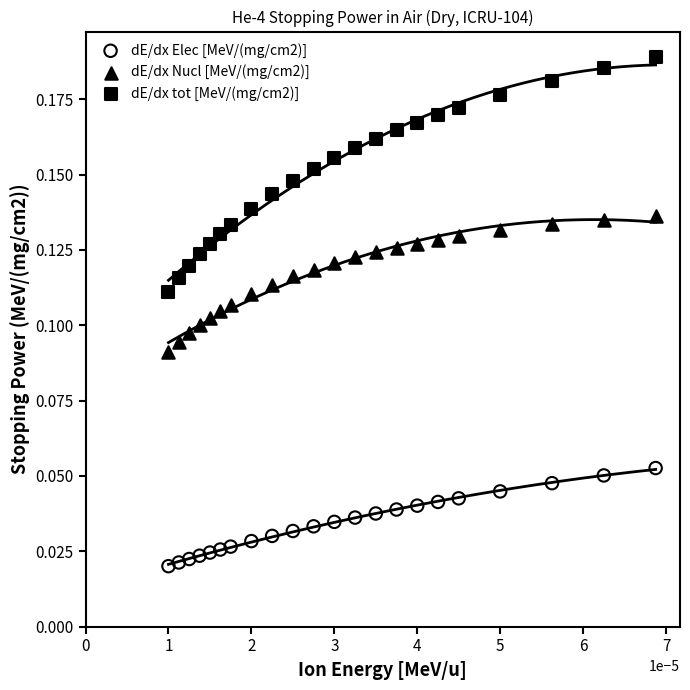

Which series reaches the maximum Y coordinate?

dE/dx tot [MeV/(mg/cm2)]